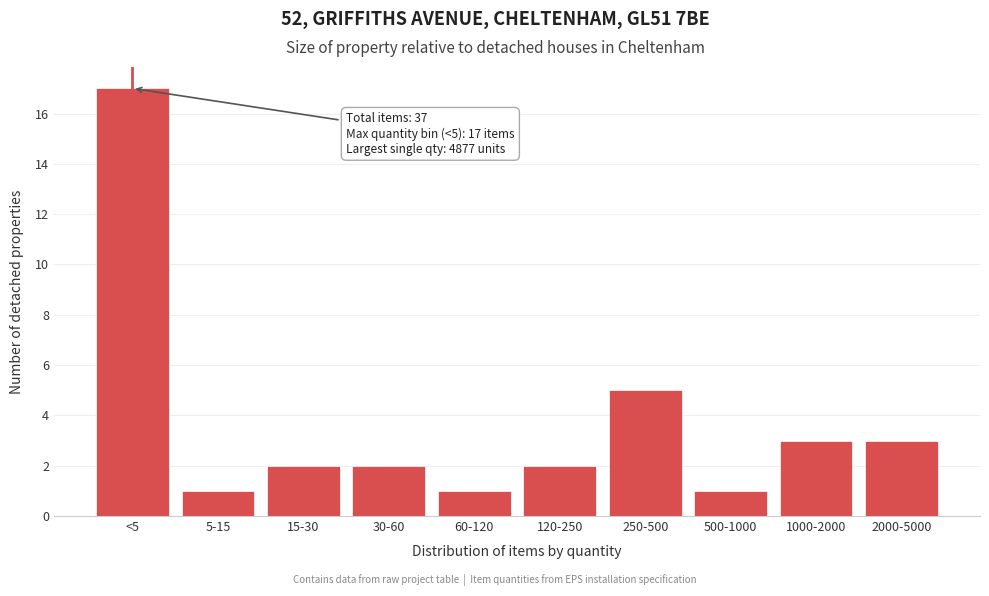

Reading left to right, extract all data points from this chart.

17	1	2	2	1	2	5	1	3	3